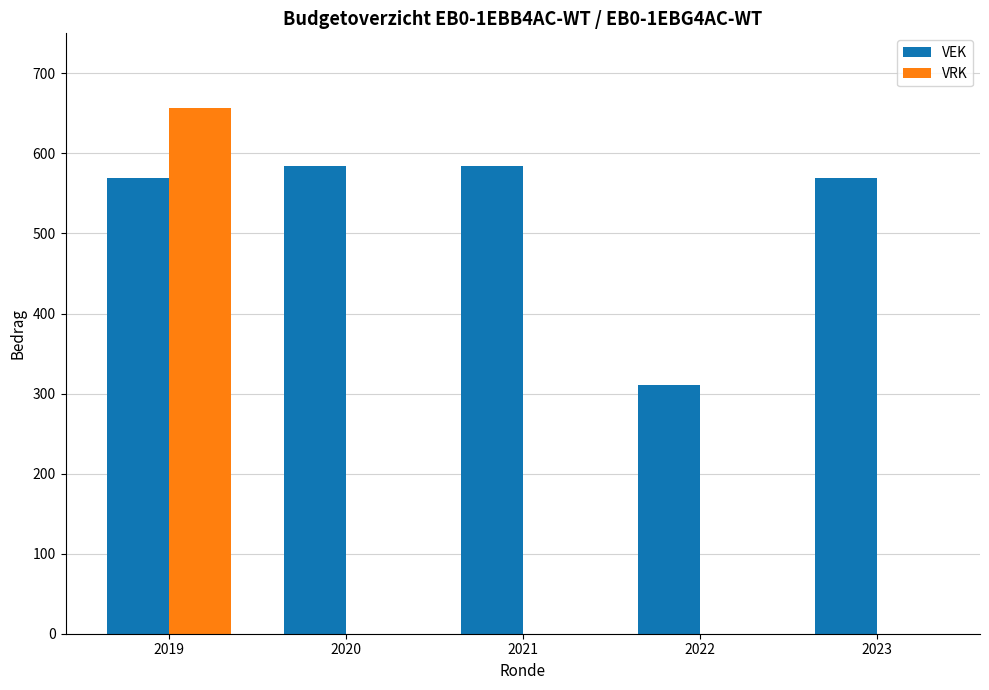

What is the approximate value of VEK at 2021, to the nearest 5?

585